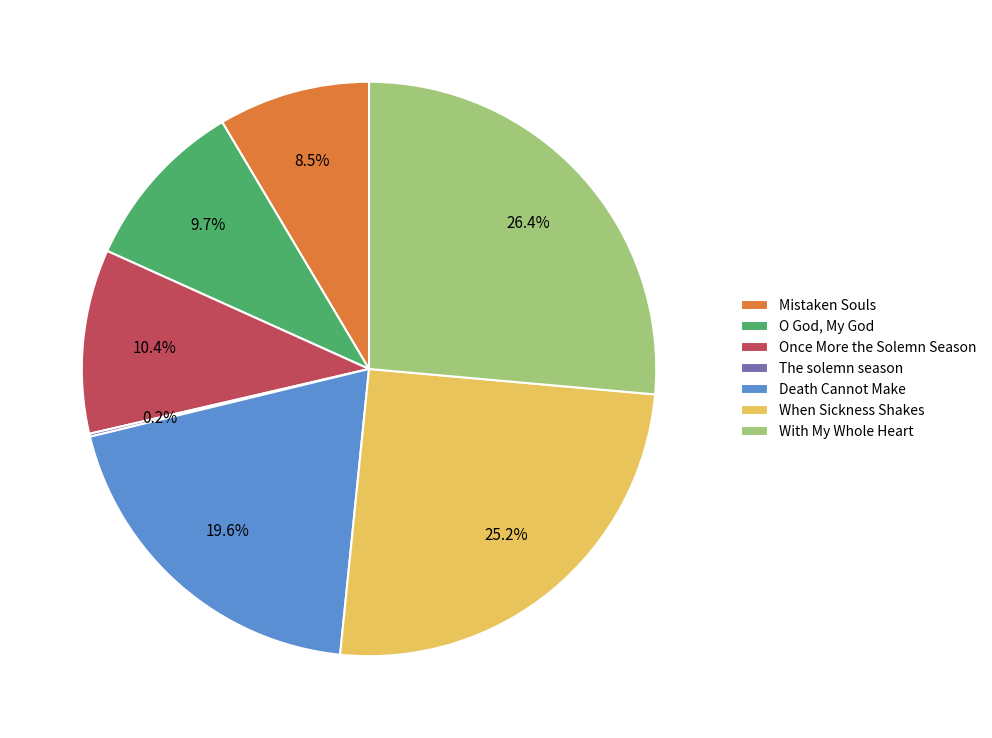

To the nearest percent, what is the difference between the largest and smallest slice percentages?

26%